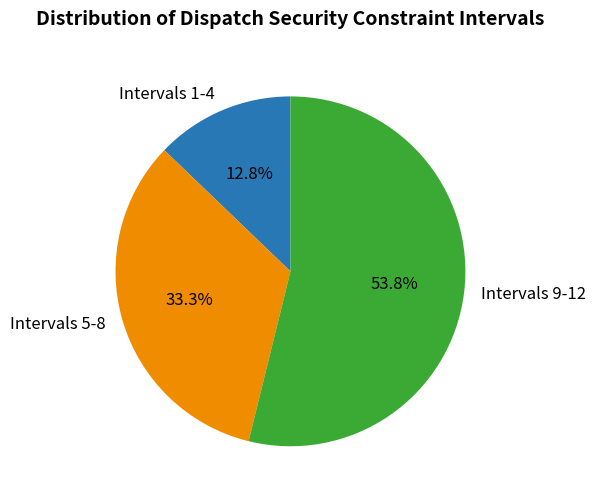

Is there a majority slice in this chart?

Yes